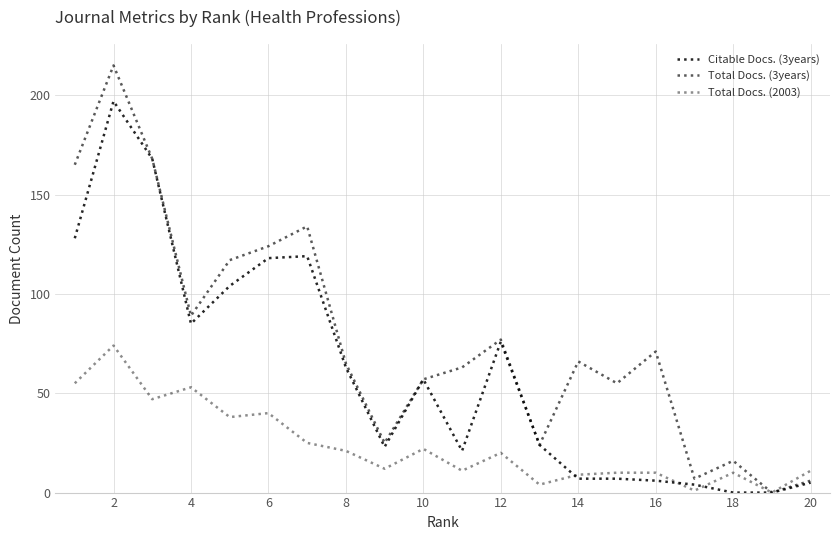

True or false: Total Docs. (3years) and Citable Docs. (3years) intersect in this chart.

False